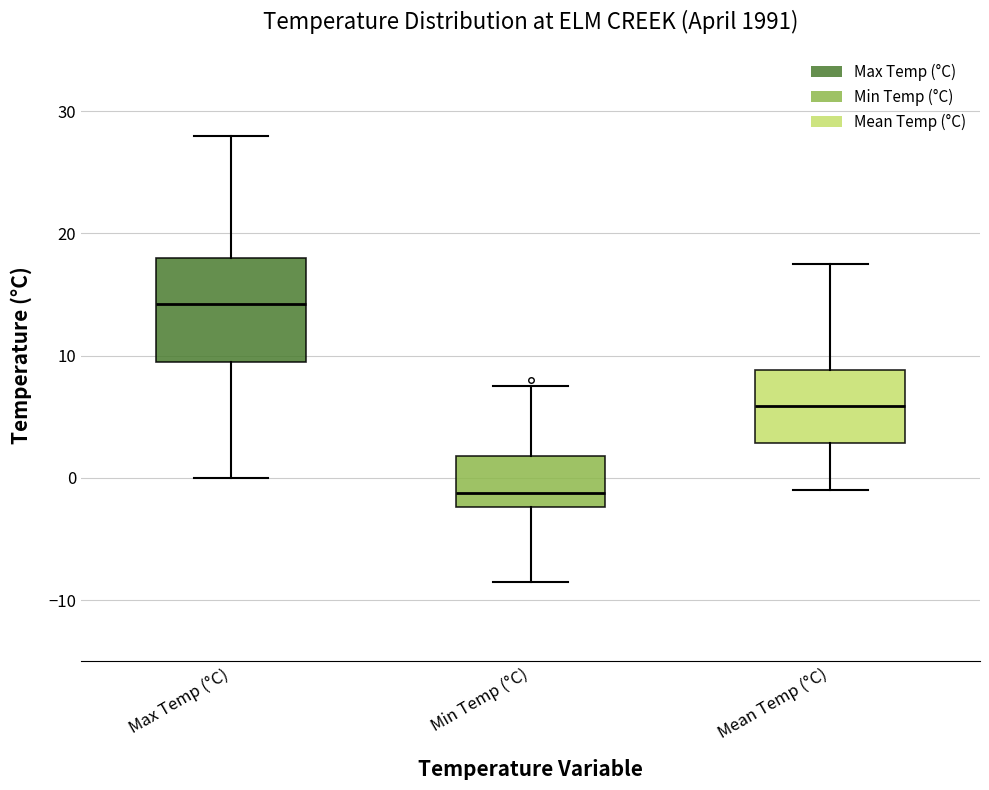

Which box's median line is the lowest?

Min Temp (°C)